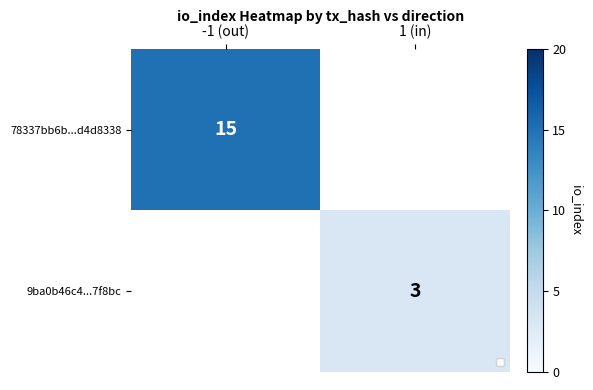

Is the value of 9ba0b46c4...7f8bc at 1 (in) greater than the value of 78337bb6b...d4d8338 at -1 (out)?

No